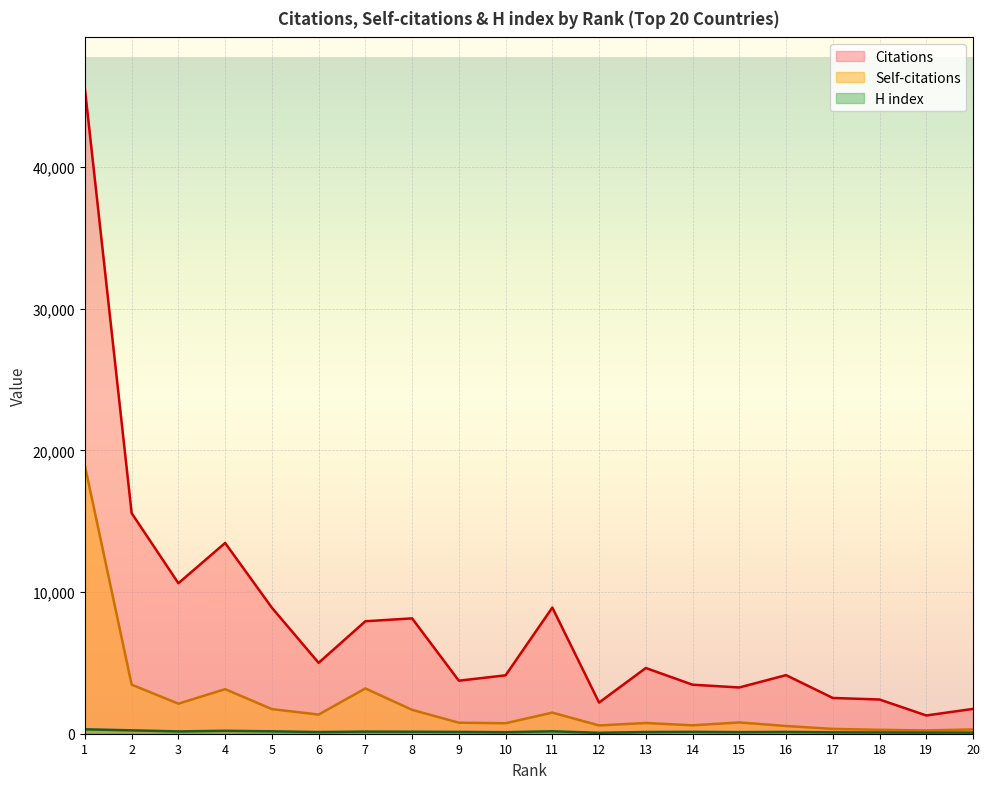

Reading left to right, what are all the values shown in this chart?

Citations: 1=45522	2=15574	3=10627	4=13469	5=8899	6=5005	7=7941	8=8145	9=3744	10=4124	11=8908	12=2201	13=4640	14=3461	15=3266	16=4137	17=2526	18=2416	19=1290	20=1753
Self-citations: 1=18920	2=3464	3=2121	4=3147	5=1738	6=1352	7=3198	8=1686	9=779	10=740	11=1490	12=586	13=757	14=593	15=798	16=545	17=339	18=276	19=232	20=302
H index: 1=312	2=237	3=163	4=205	5=170	6=118	7=148	8=141	9=127	10=108	11=171	12=66	13=120	14=132	15=111	16=127	17=104	18=92	19=83	20=82